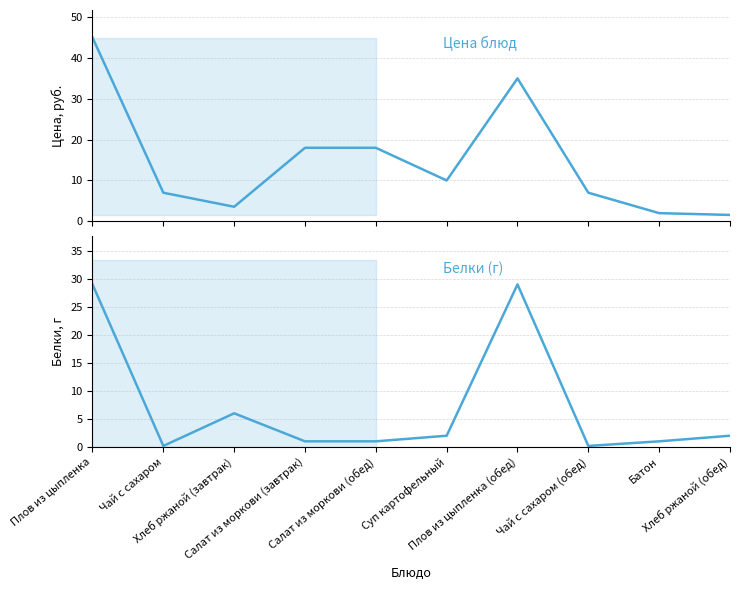

What is the greatest value displayed?

45.0